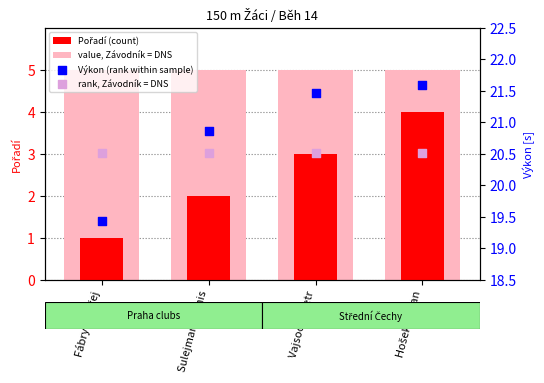

What are all the series names shown in the legend?

Pořadí (count), value, Závodník = DNS, Výkon (rank within sample), rank, Závodník = DNS